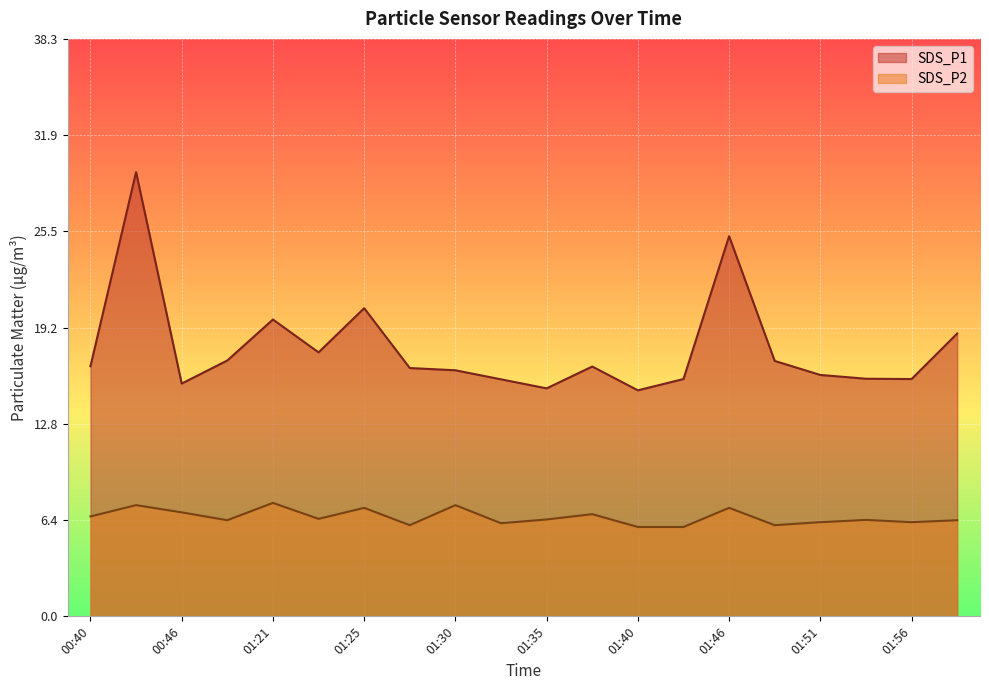

Reading left to right, transcribe all the data shown in this chart.

SDS_P1: 16.6	29.5	15.4	17.0	19.7	17.5	20.4	16.5	16.3	15.7	15.1	16.6	15.0	15.8	25.2	16.9	16.0	15.8	15.8	18.8
SDS_P2: 6.6	7.4	6.9	6.4	7.5	6.5	7.2	6.0	7.4	6.2	6.4	6.8	5.9	5.9	7.2	6.0	6.2	6.4	6.2	6.4